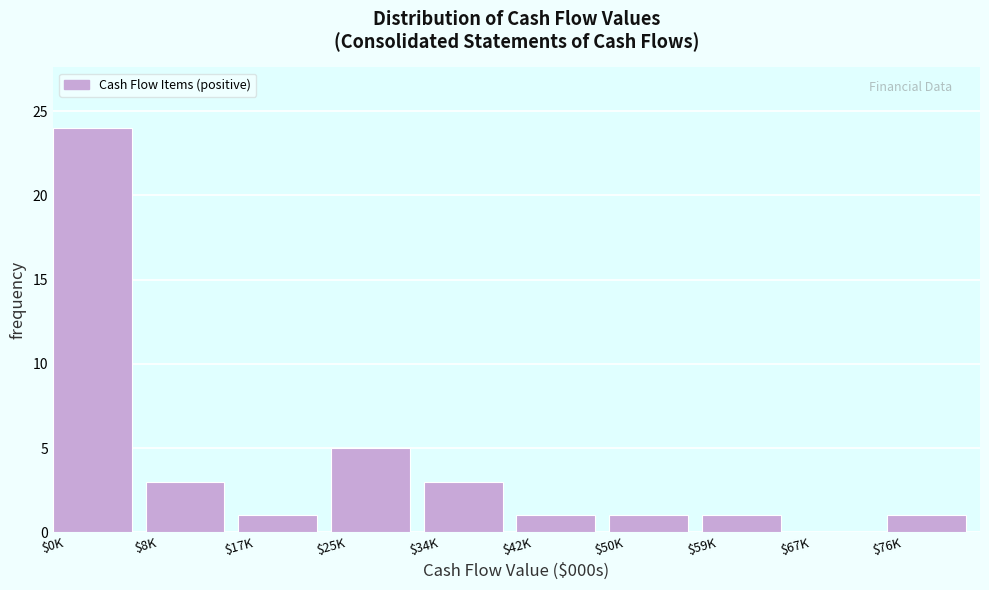

What is the greatest value displayed?

24